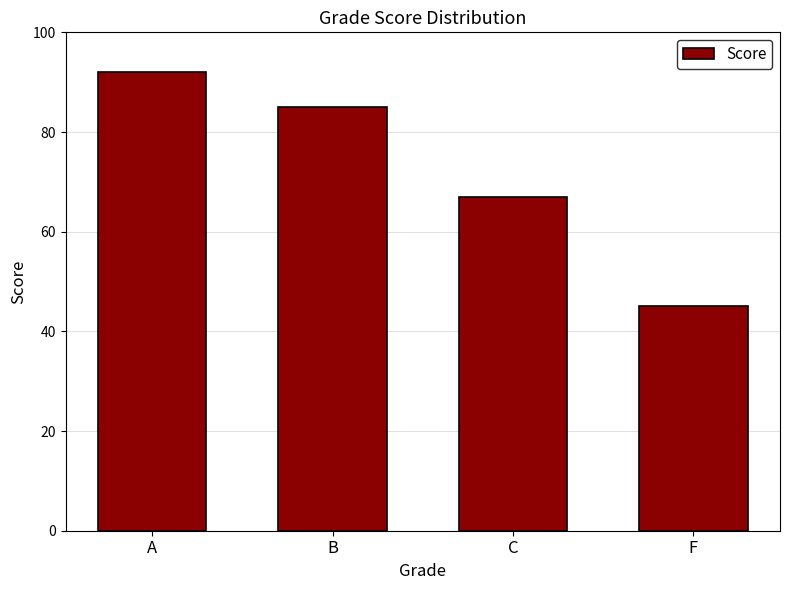

What is the average value?

72